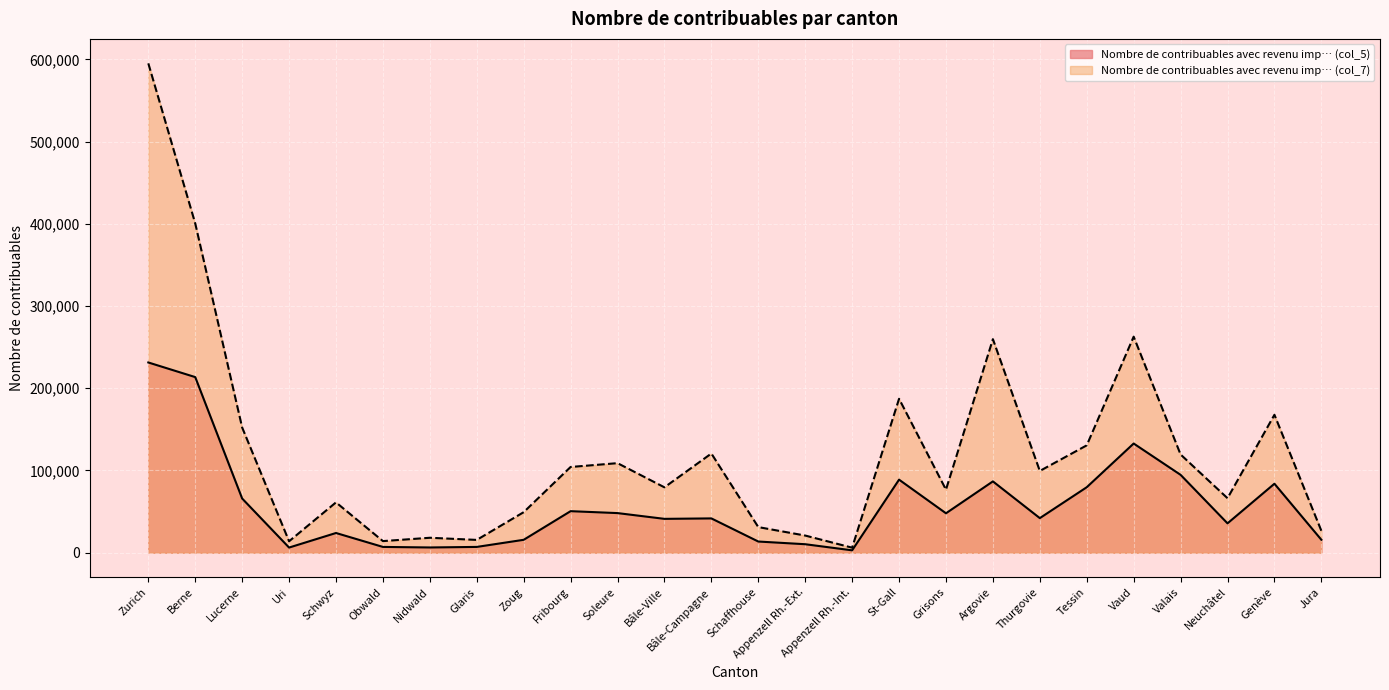

Rank the categories by Nombre de contribuables avec revenu imp… (col_7) value from highest to lowest.

Zurich, Berne, Vaud, Argovie, St-Gall, Genève, Lucerne, Tessin, Bâle-Campagne, Valais, Soleure, Fribourg, Thurgovie, Bâle-Ville, Grisons, Neuchâtel, Schwyz, Zoug, Schaffhouse, Jura, Appenzell Rh.-Ext., Nidwald, Glaris, Obwald, Uri, Appenzell Rh.-Int.